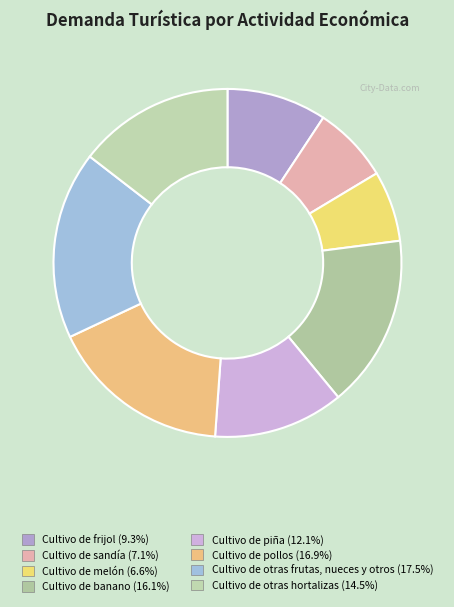

The Cultivo de pollos slice represents 17% of the pie. True or false?

True